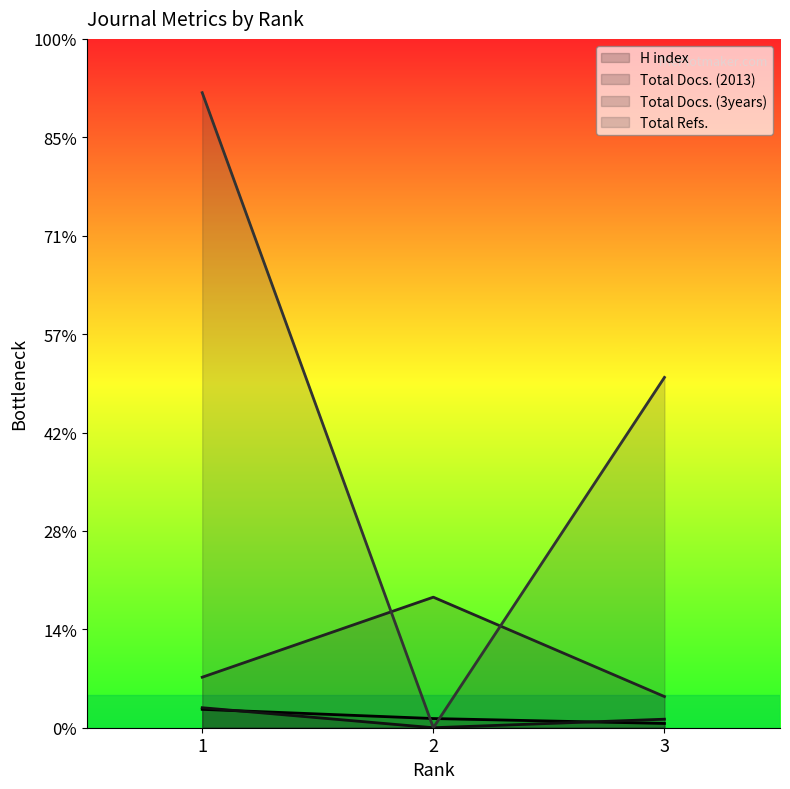

Which series changed the most between 1 and 3?

Total Refs.